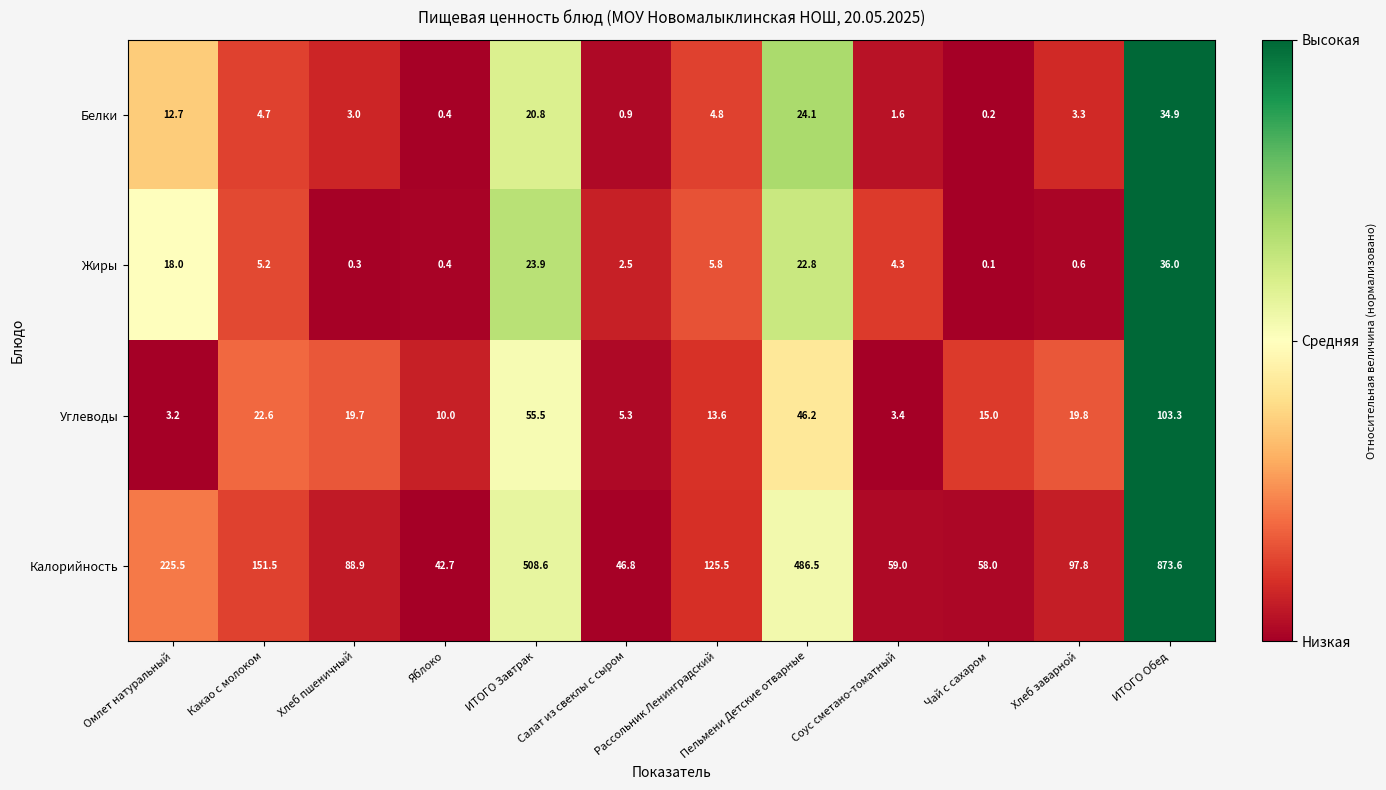

Between Салат из свеклы с сыром and Соус сметано-томатный, which series saw the biggest shift?

Калорийность